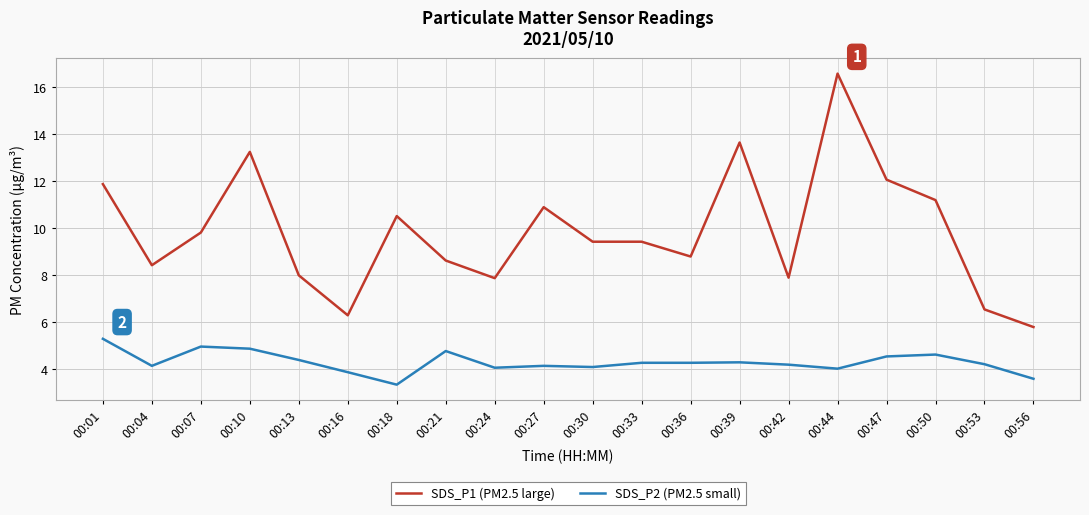

True or false: SDS_P2 (PM2.5 small) and SDS_P1 (PM2.5 large) intersect in this chart.

False